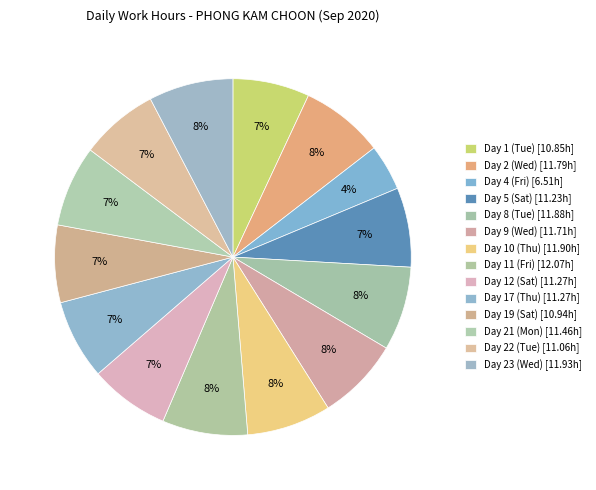

Which category has the biggest portion of the pie?

Day 11 (Fri)